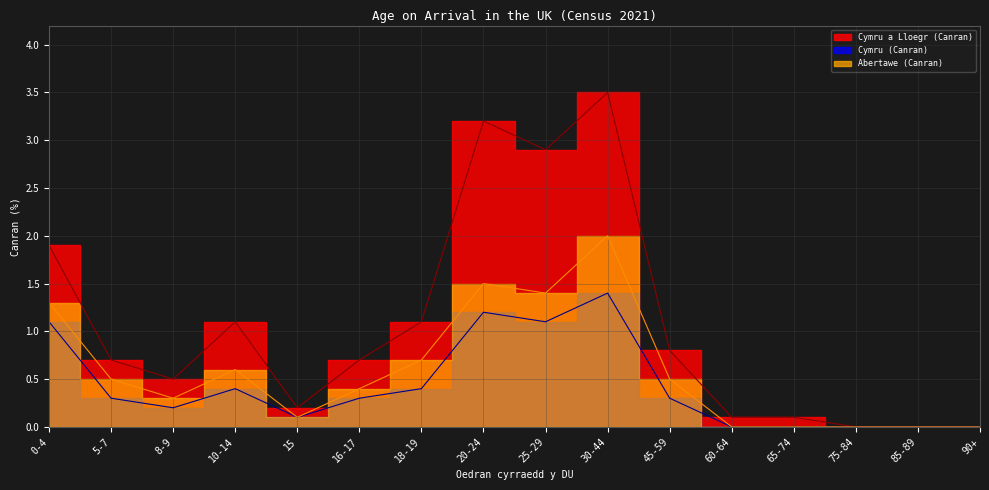

Reading left to right, extract all data points from this chart.

Abertawe (Rhifau): 0-4=1.3	5-7=0.5	8-9=0.3	10-14=0.6	15=0.1	16-17=0.4	18-19=0.7	20-24=1.5	25-29=1.4	30-44=2.0	45-59=0.5	60-64=0.0	65-74=0.0	75-84=0.0	85-89=0.0	90+=0.0
Cymru (Rhifau): 0-4=1.1	5-7=0.3	8-9=0.2	10-14=0.4	15=0.1	16-17=0.3	18-19=0.4	20-24=1.2	25-29=1.1	30-44=1.4	45-59=0.3	60-64=0.0	65-74=0.0	75-84=0.0	85-89=0.0	90+=0.0
Cymru a Lloegr (Rhifau): 0-4=1.9	5-7=0.7	8-9=0.5	10-14=1.1	15=0.2	16-17=0.7	18-19=1.1	20-24=3.2	25-29=2.9	30-44=3.5	45-59=0.8	60-64=0.1	65-74=0.1	75-84=0.0	85-89=0.0	90+=0.0